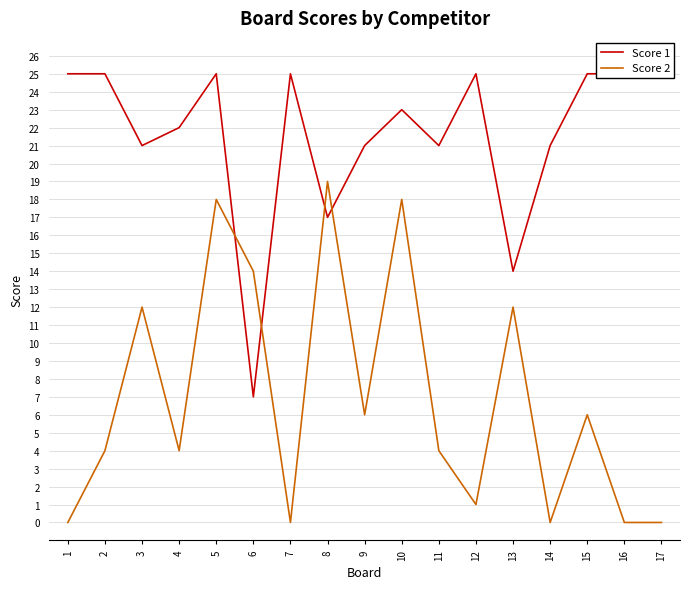

What is the difference between the maximum and minimum values in the Score 1 series?

18